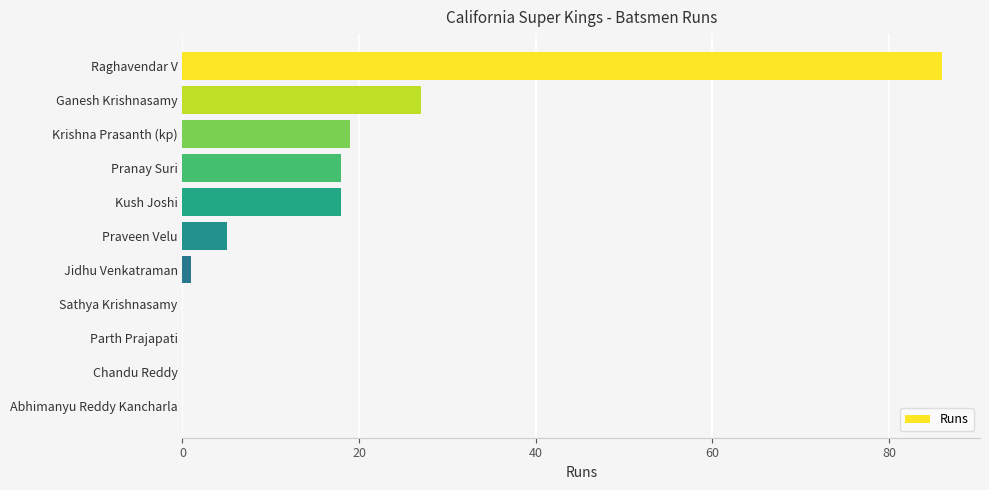

Reading top to bottom, extract all data points from this chart.

Raghavendar V=86	Ganesh Krishnasamy=27	Krishna Prasanth (kp)=19	Pranay Suri=18	Kush Joshi=18	Praveen Velu=5	Jidhu Venkatraman=1	Sathya Krishnasamy=0	Parth Prajapati=0	Chandu Reddy=0	Abhimanyu Reddy Kancharla=0